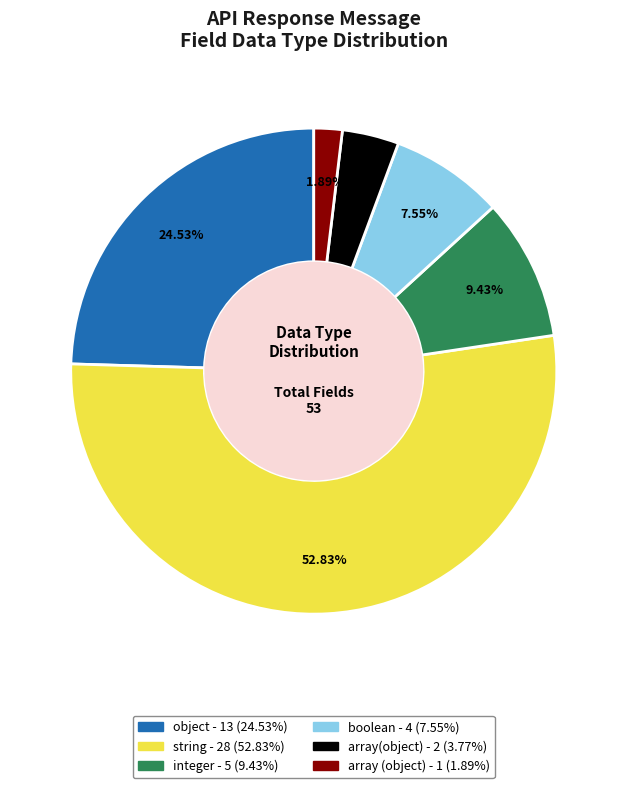

True or false: object accounts for 16% of the total.

False